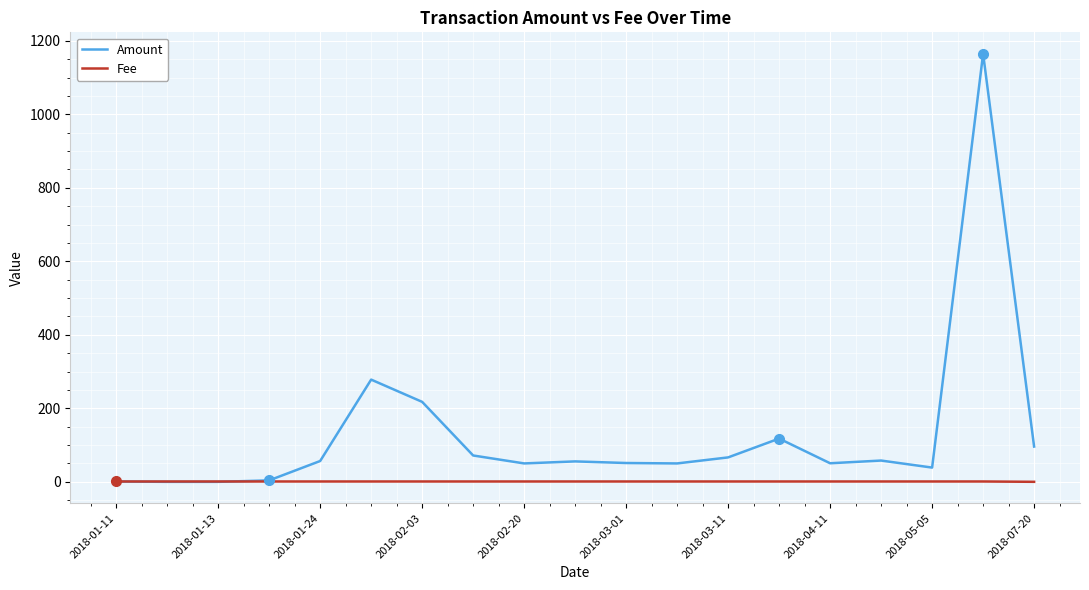

Rank the series by their maximum value, from highest to lowest.

Amount, Fee